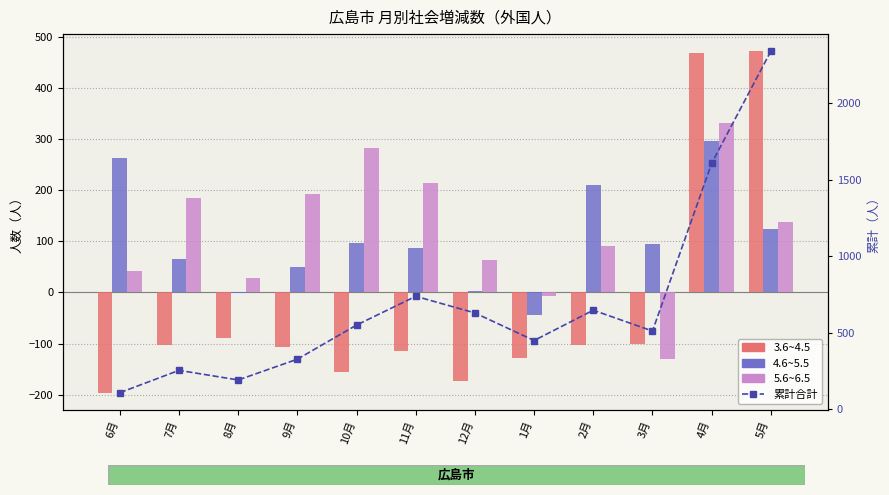

Reading left to right, what are all the values shown in this chart?

3.6~4.5: 6月=-196	7月=-103	8月=-90	9月=-106	10月=-155	11月=-114	12月=-174	1月=-128	2月=-103	3月=-101	4月=468	5月=472
4.6~5.5: 6月=263	7月=65	8月=-1	9月=49	10月=96	11月=87	12月=2	1月=-45	2月=211	3月=95	4月=296	5月=124
5.6~6.5: 6月=42	7月=184	8月=28	9月=193	10月=282	11月=215	12月=63	1月=-7	2月=90	3月=-130	4月=332	5月=137
累計合計: 6月=109	7月=255	8月=192	9月=328	10月=551	11月=739	12月=630	1月=450	2月=648	3月=512	4月=1608	5月=2341